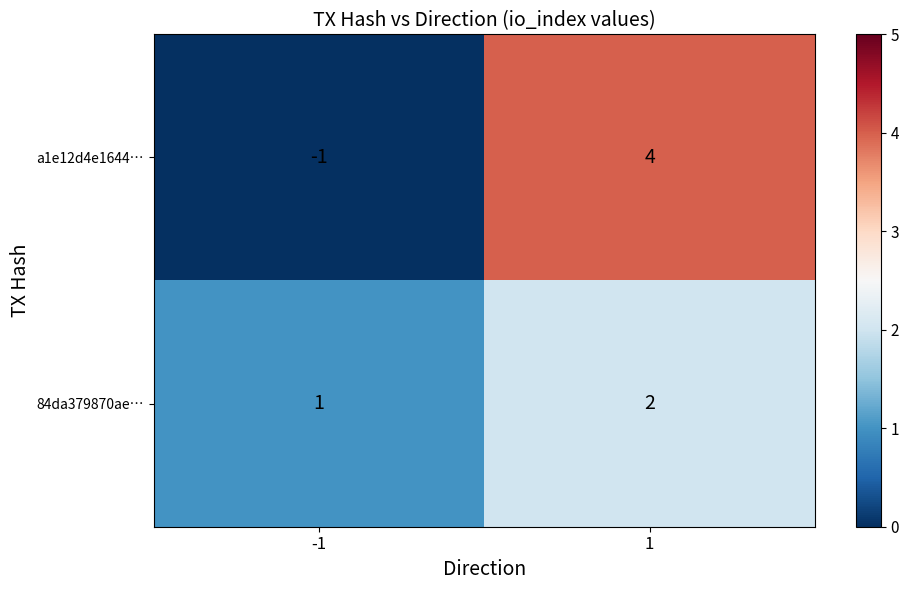

Is it true that 84da379870ae… equals 1 at -1?

True